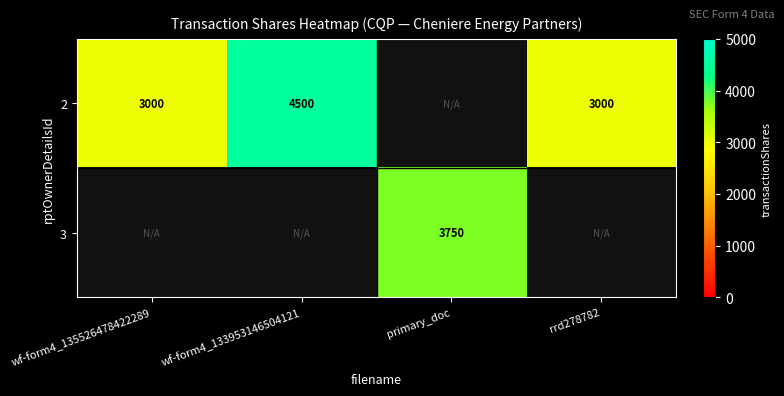

What is the difference between the 2 values at wf-form4_135526478422289 and wf-form4_133953146504121?

1500